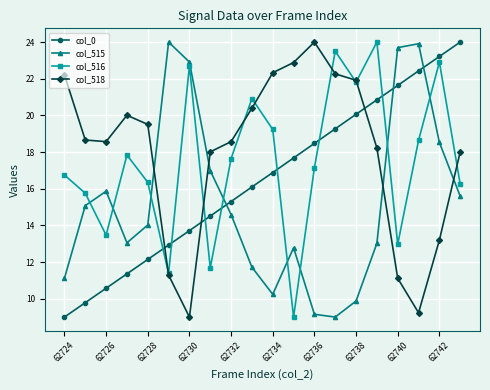

What is the maximum value shown in the chart?

24.0